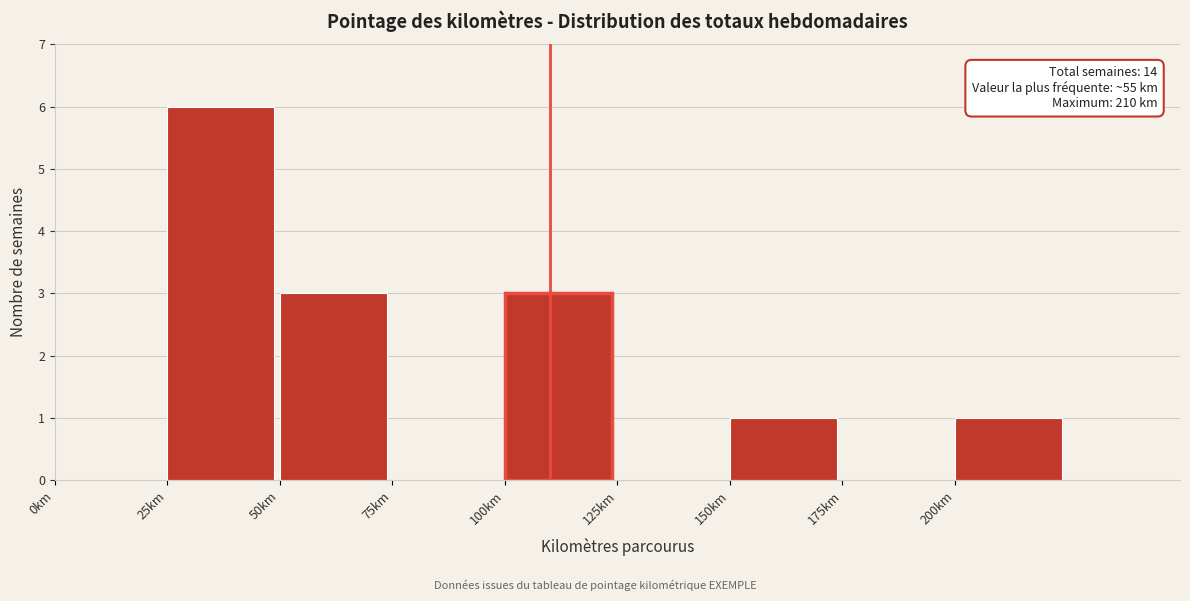

Over which range of the x-axis is the bar tallest?

25 to 50